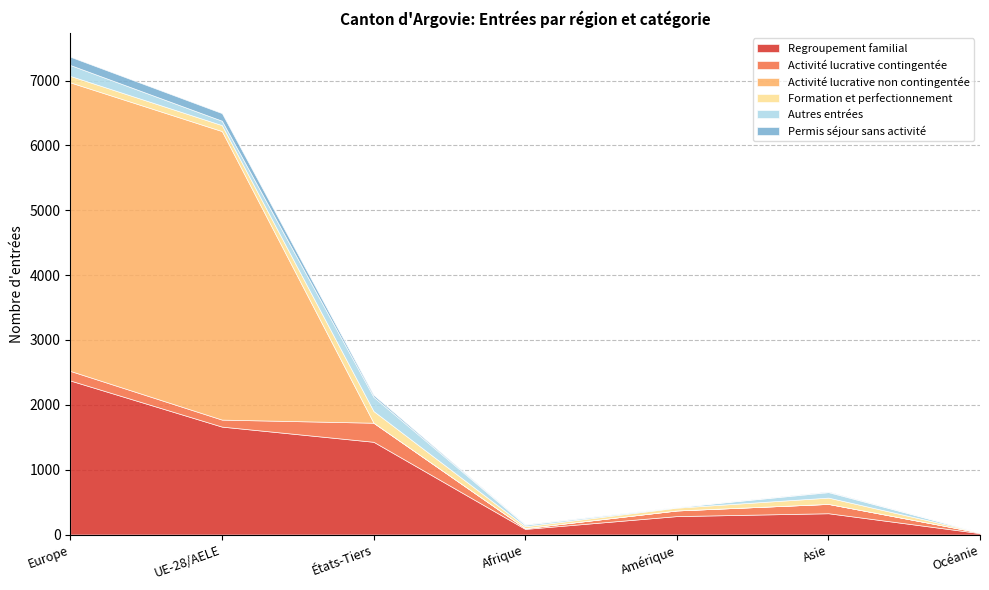

What is the average value of the Permis séjour sans activité series?

41